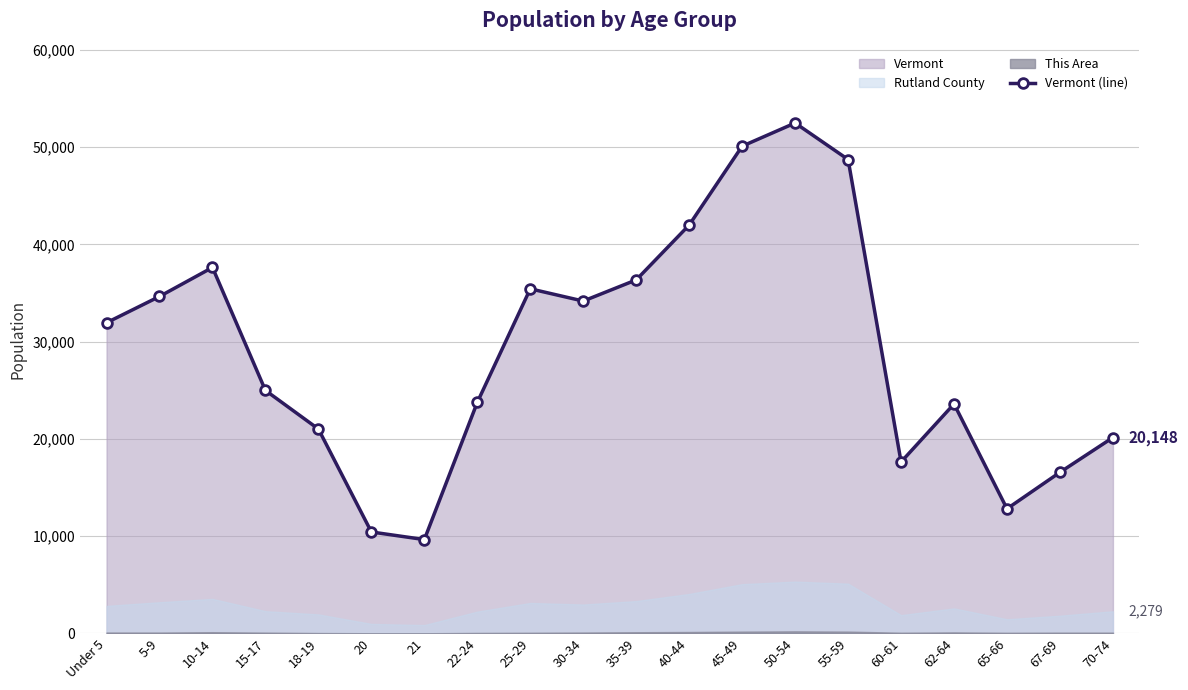

Which has a higher value, Under 5 or 5-9?

5-9